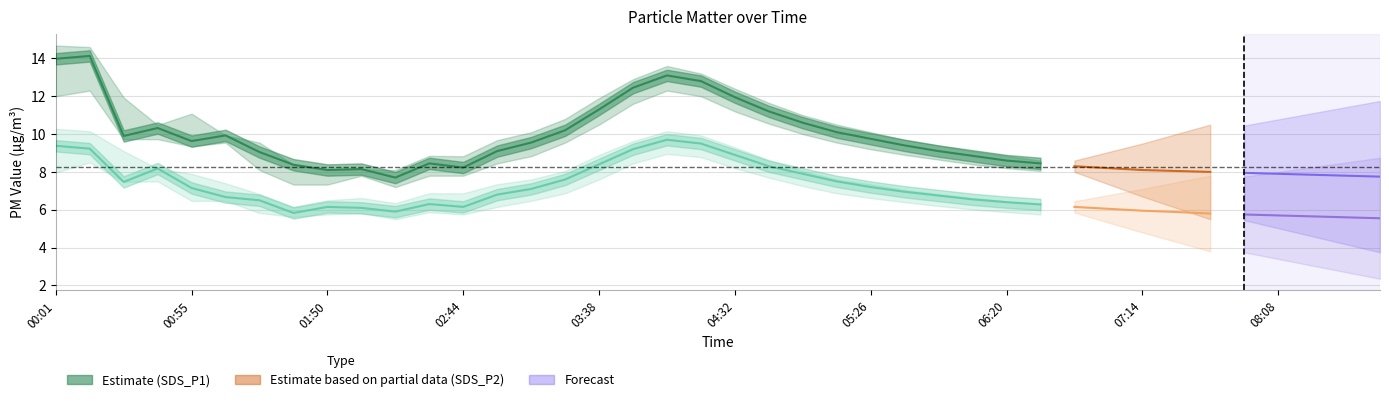

What is the total value across all series at 17?

21.6